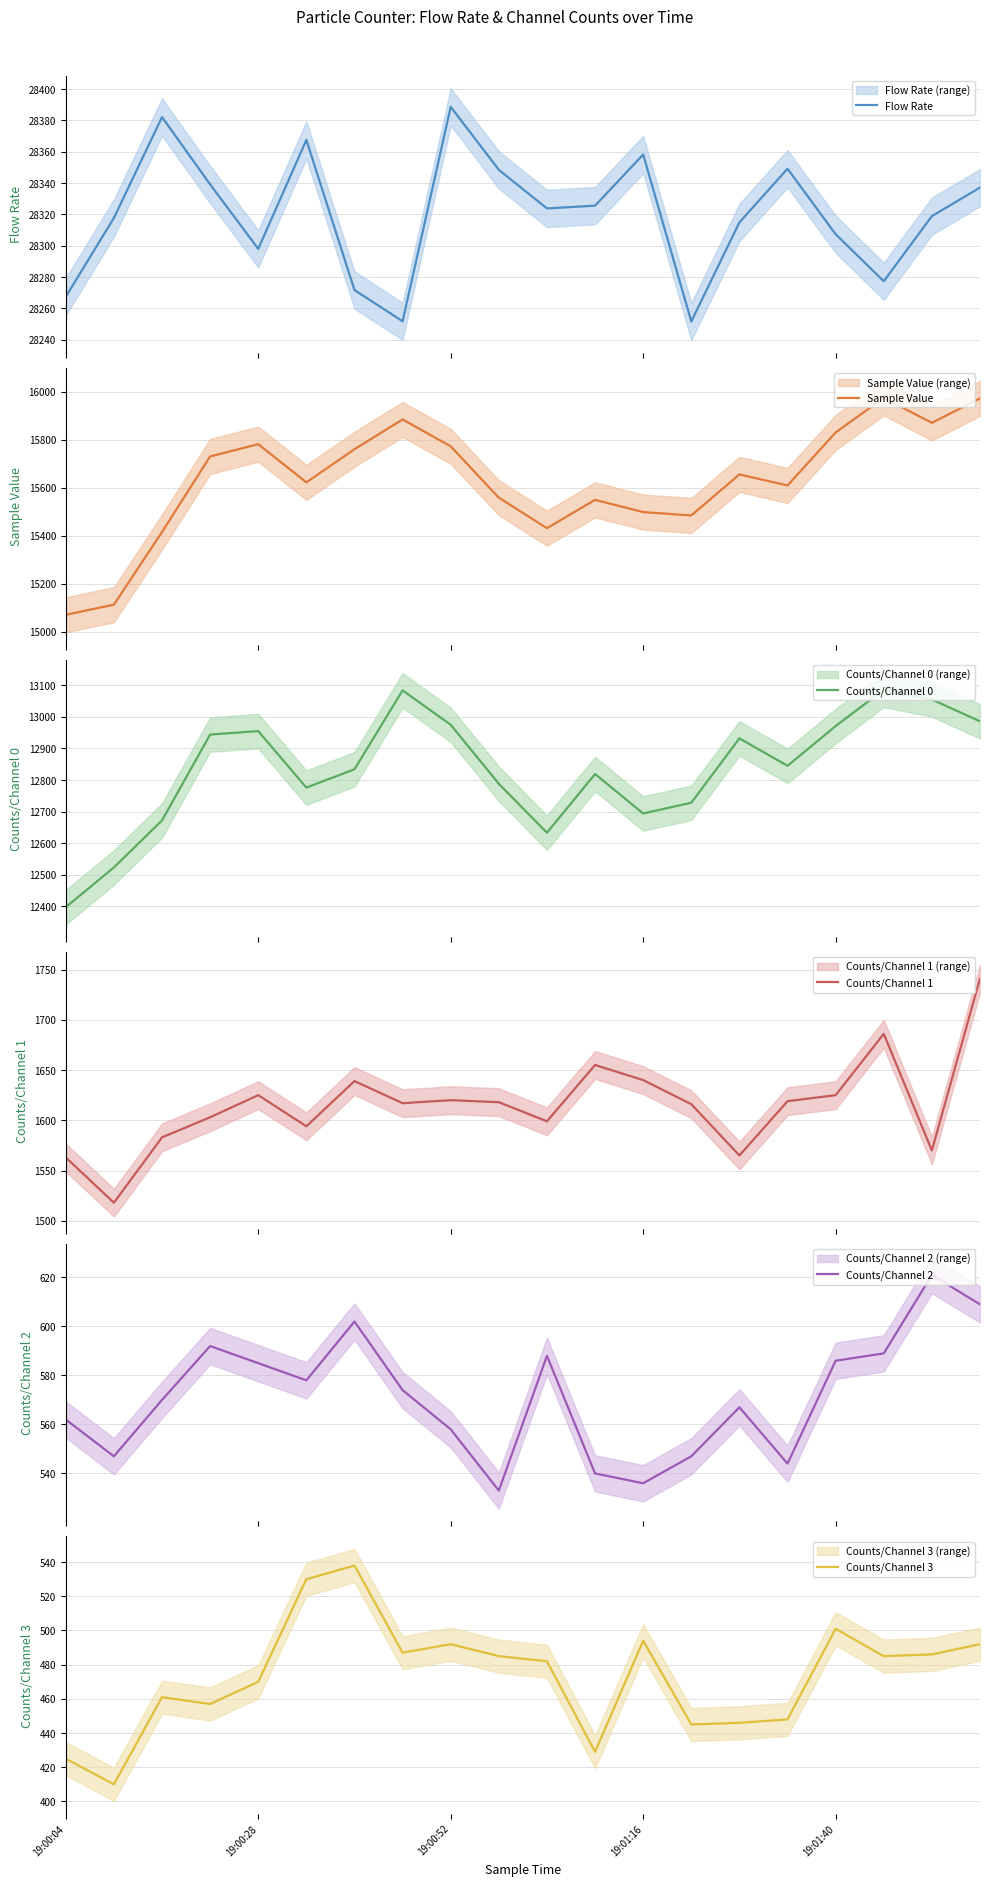

What is the lowest value of the Flow Rate series?

28251.6